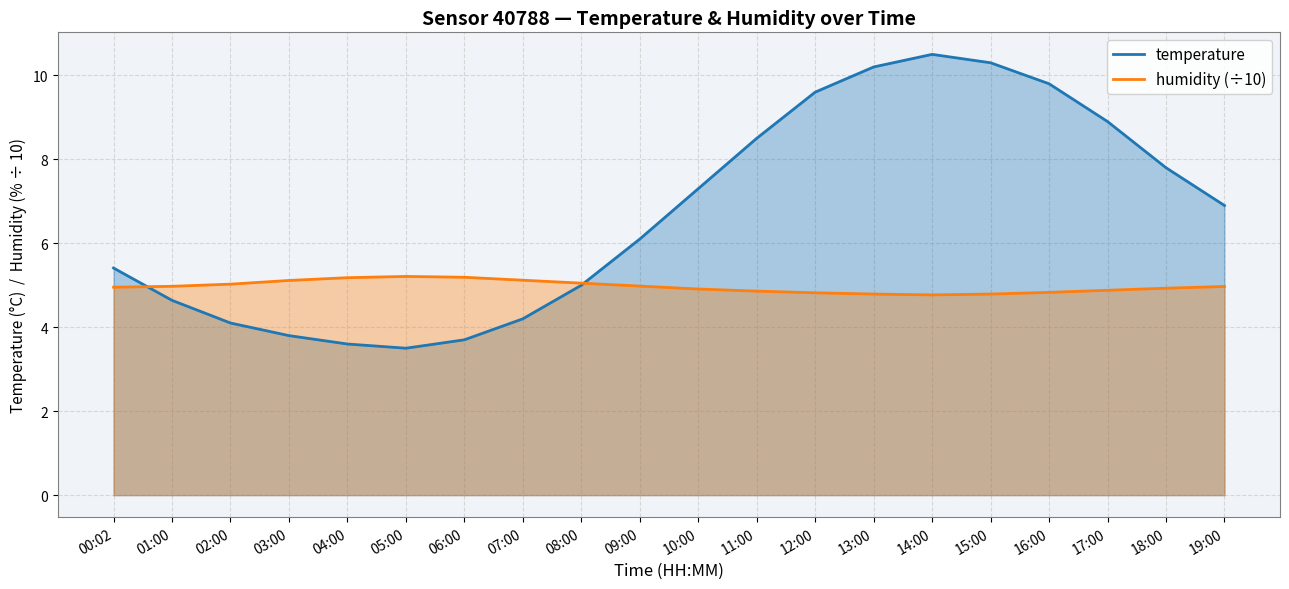

Reading right to left, what are all the values shown in this chart?

temperature: 6.9	7.8	8.9	9.8	10.3	10.5	10.2	9.6	8.5	7.3	6.1	5.0	4.2	3.7	3.5	3.6	3.8	4.1	4.6	5.4
humidity (÷10): 5.0	4.9	4.9	4.8	4.8	4.8	4.8	4.8	4.9	4.9	5.0	5.0	5.1	5.2	5.2	5.2	5.1	5.0	5.0	5.0